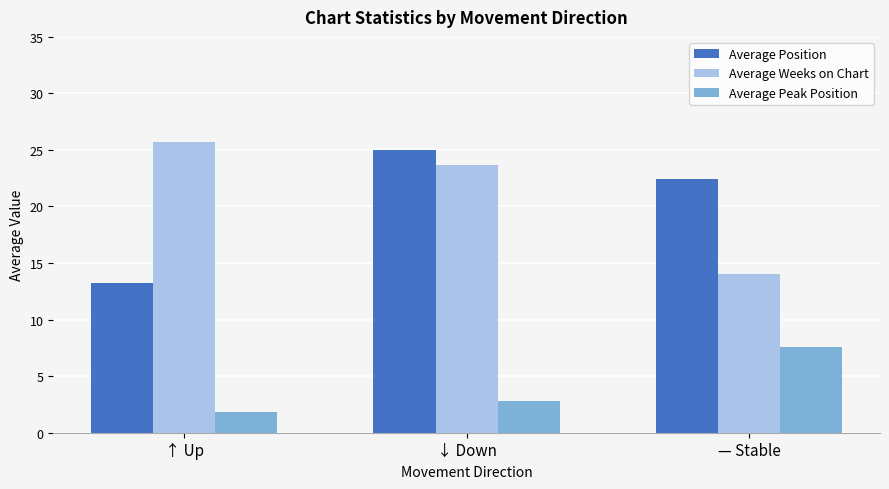

At which label does Average Weeks on Chart first exceed 23?

↑ Up